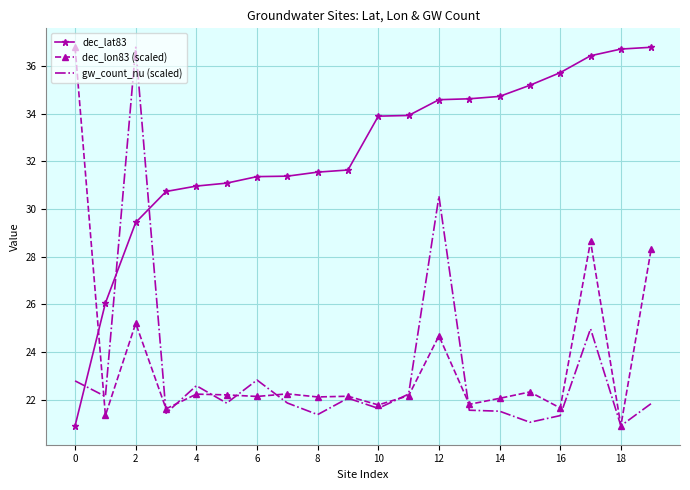

Which series has the largest total across all categories?

dec_lat83